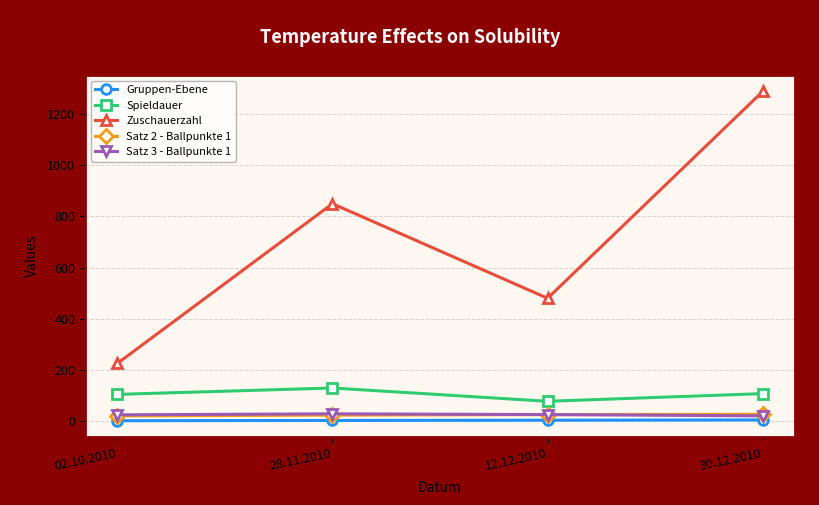

Where is Zuschauerzahl nearest to the value 757?

28.11.2010